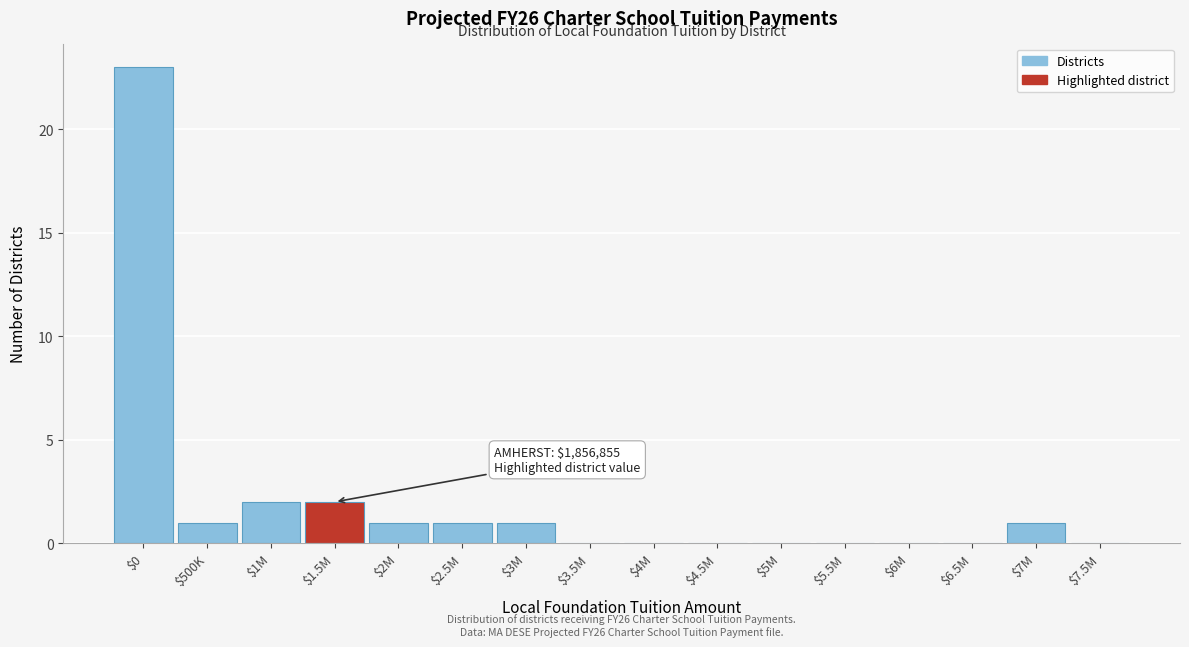

The chart shows a value of 11 at $3.5M. True or false?

False